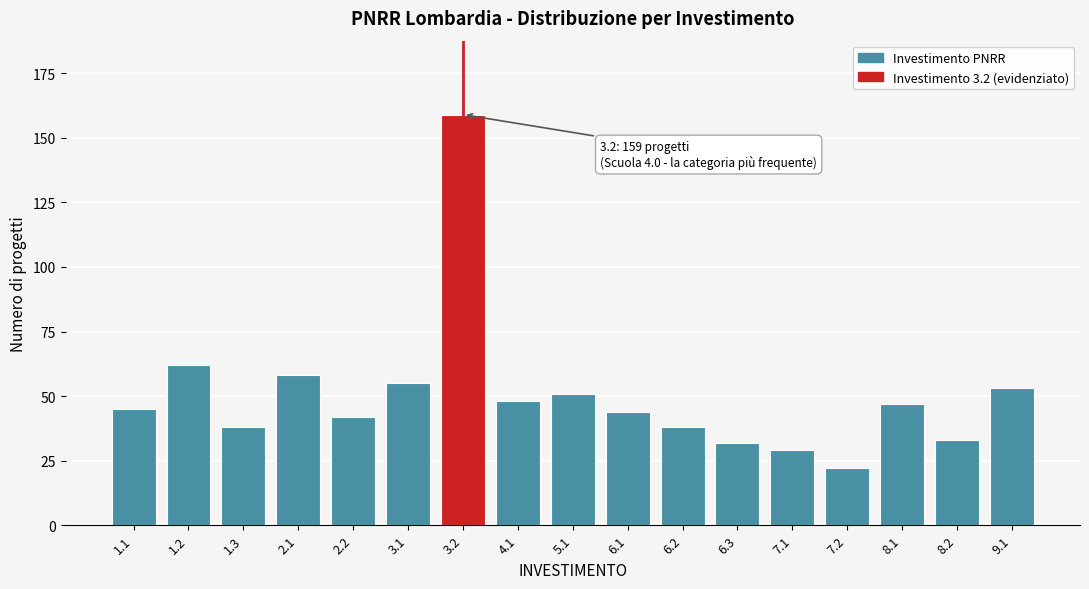

Reading left to right, what are all the values shown in this chart?

45	62	38	58	42	55	159	48	51	44	38	32	29	22	47	33	53